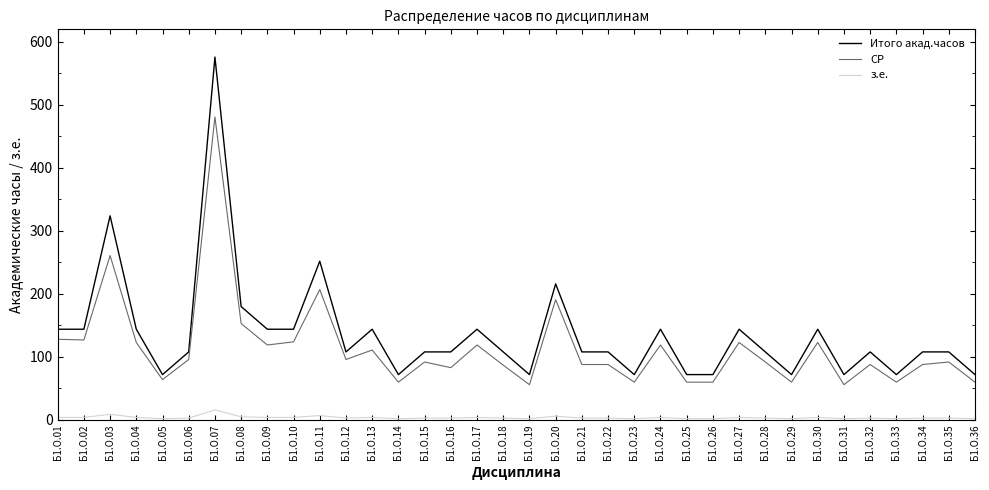

Is it true that СР equals 26 at Б1.О.23?

False